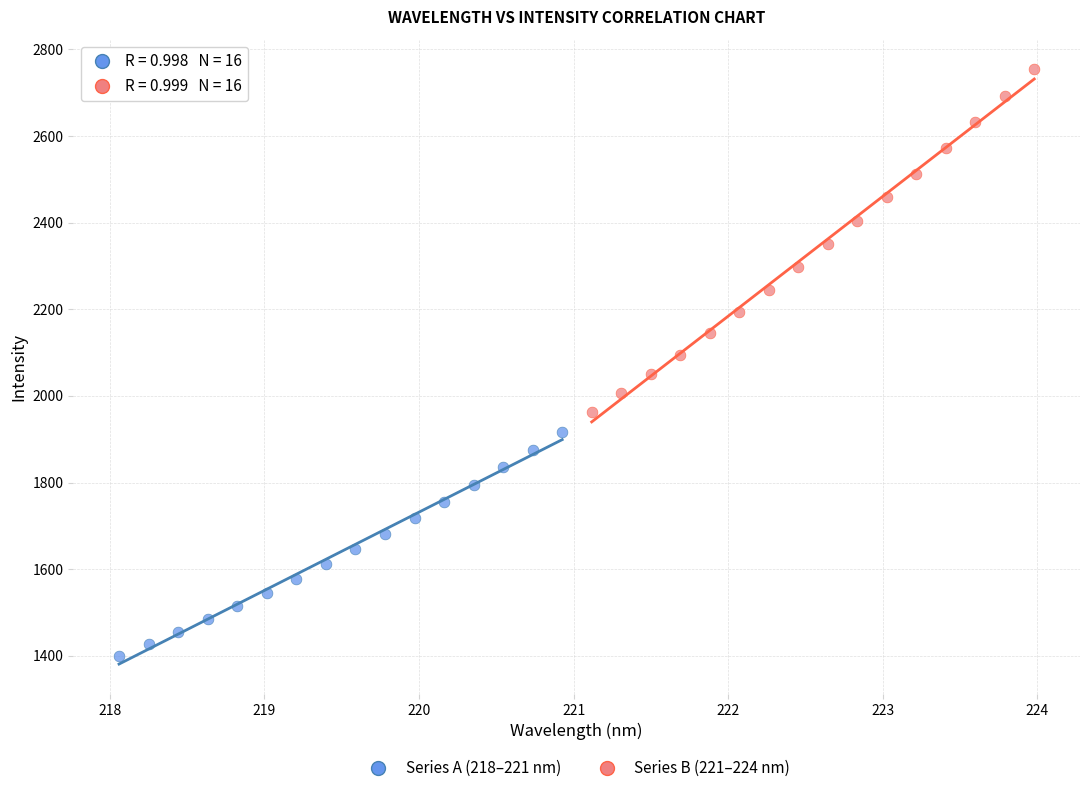

Which series contains the highest Y value?

Series B (221–224 nm)